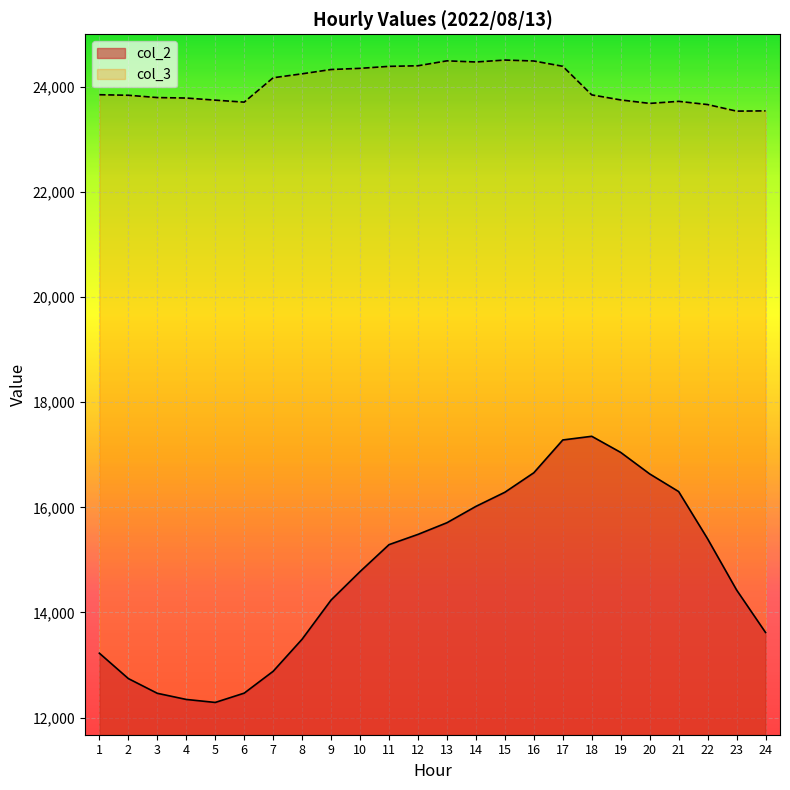

At which label does col_3 reach its peak?

15